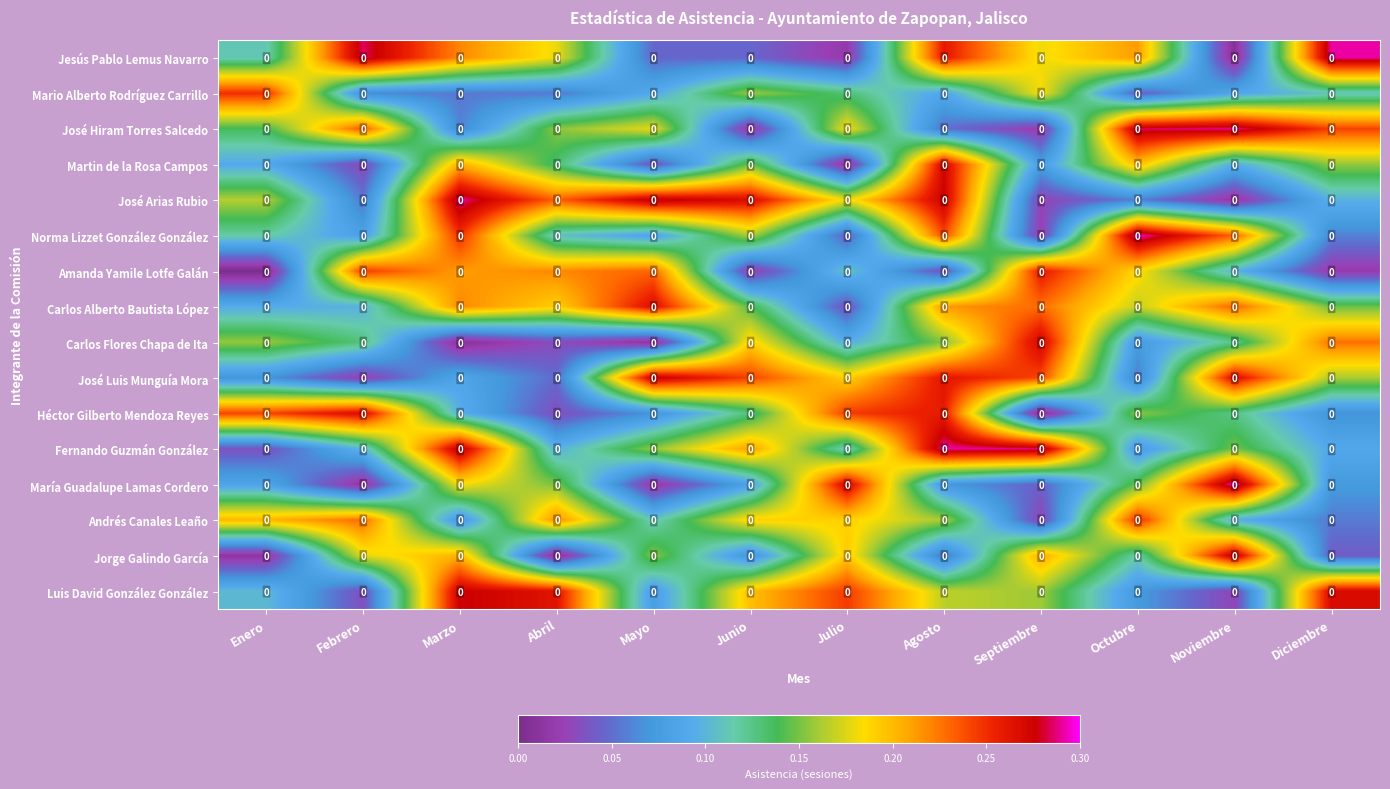

The Jesús Pablo Lemus Navarro series shows 0.3 at Abril. True or false?

False